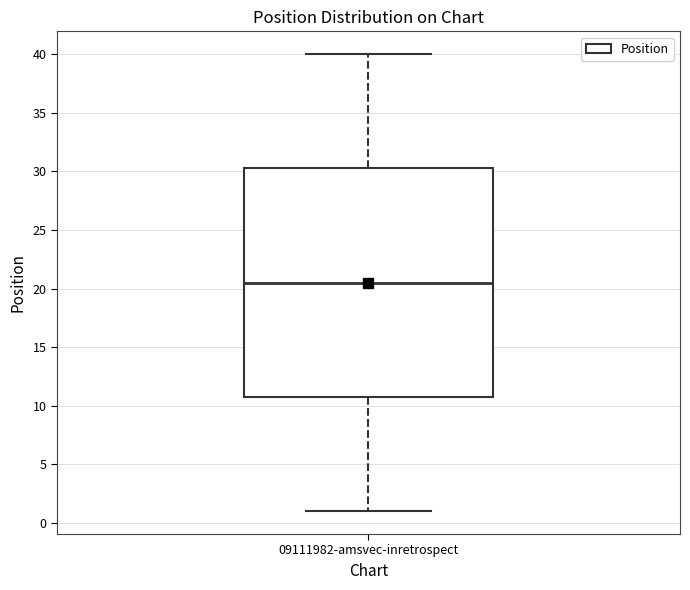

Read this box plot against the y-axis: the position of the median line, the range covered by the box, and the ends of both whiskers. The values are not printed on the chart, so give them approximately, as read against the axis.

median 20.5, box 11.0 to 30.5, whiskers 1.0 to 40.0